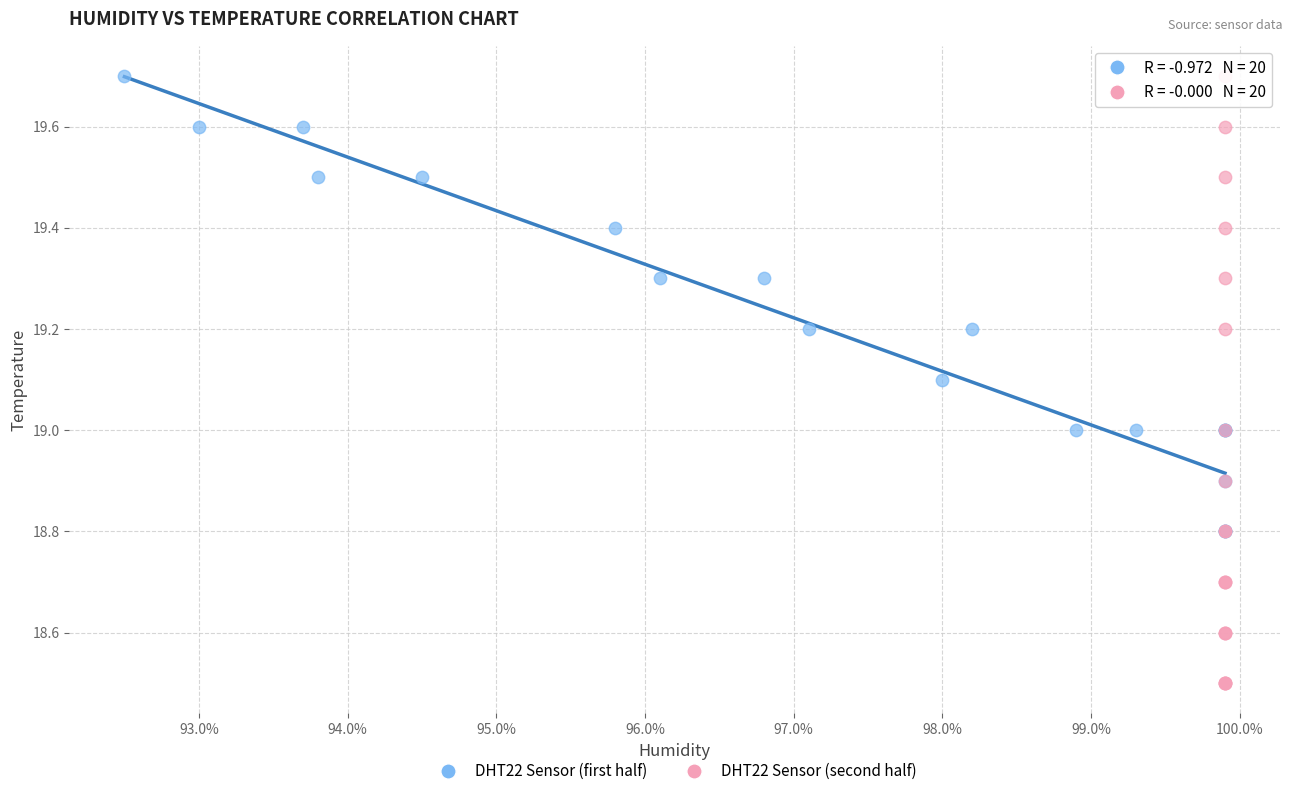

Which series contains the lowest Y value?

DHT22 Sensor (second half)